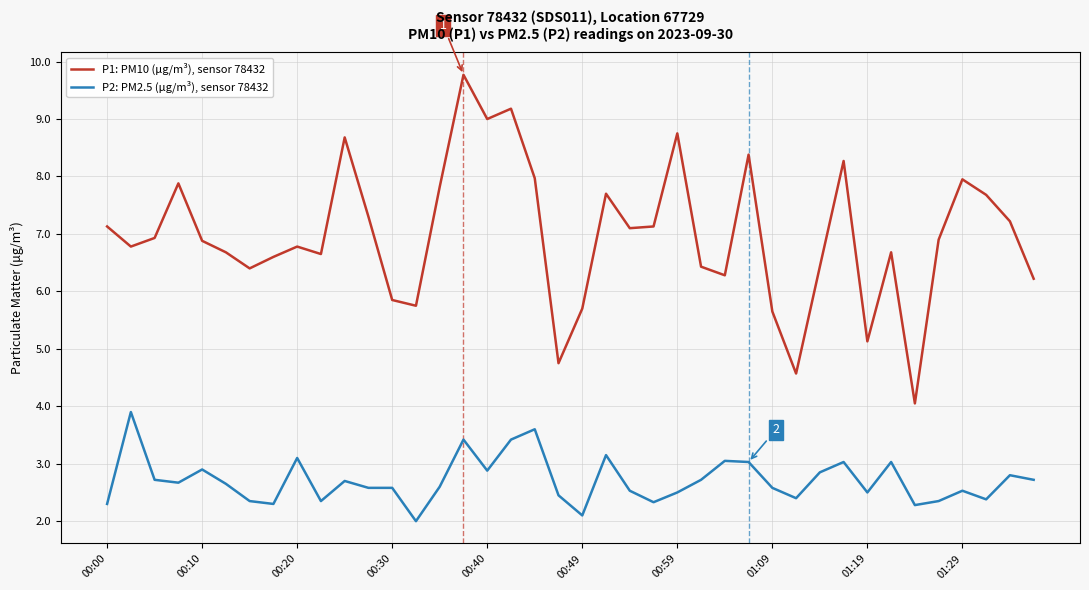

True or false: P1: PM10 (μg/m³), sensor 78432 and P2: PM2.5 (μg/m³), sensor 78432 intersect in this chart.

False